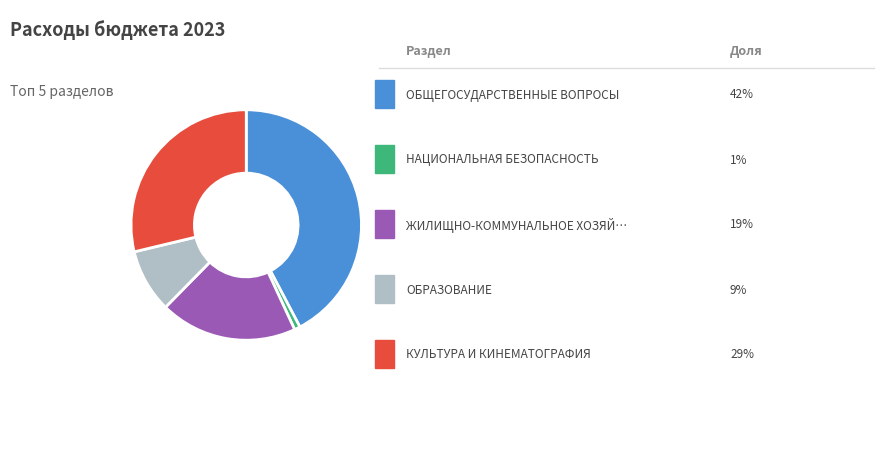

Is there any slice that represents more than half of the pie?

No